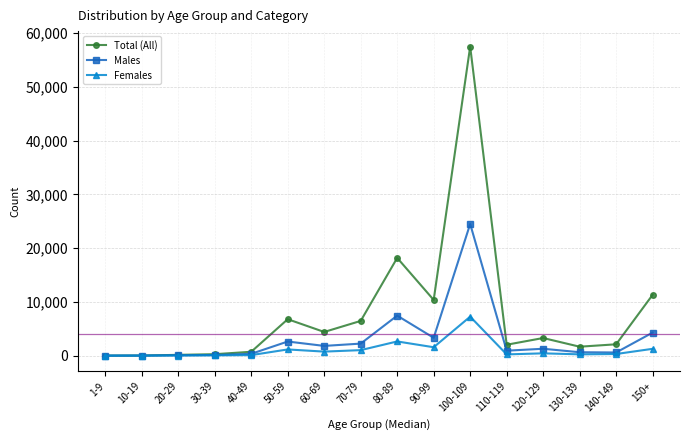

List the series in order of their peak value, highest first.

Total (All), Males, Females